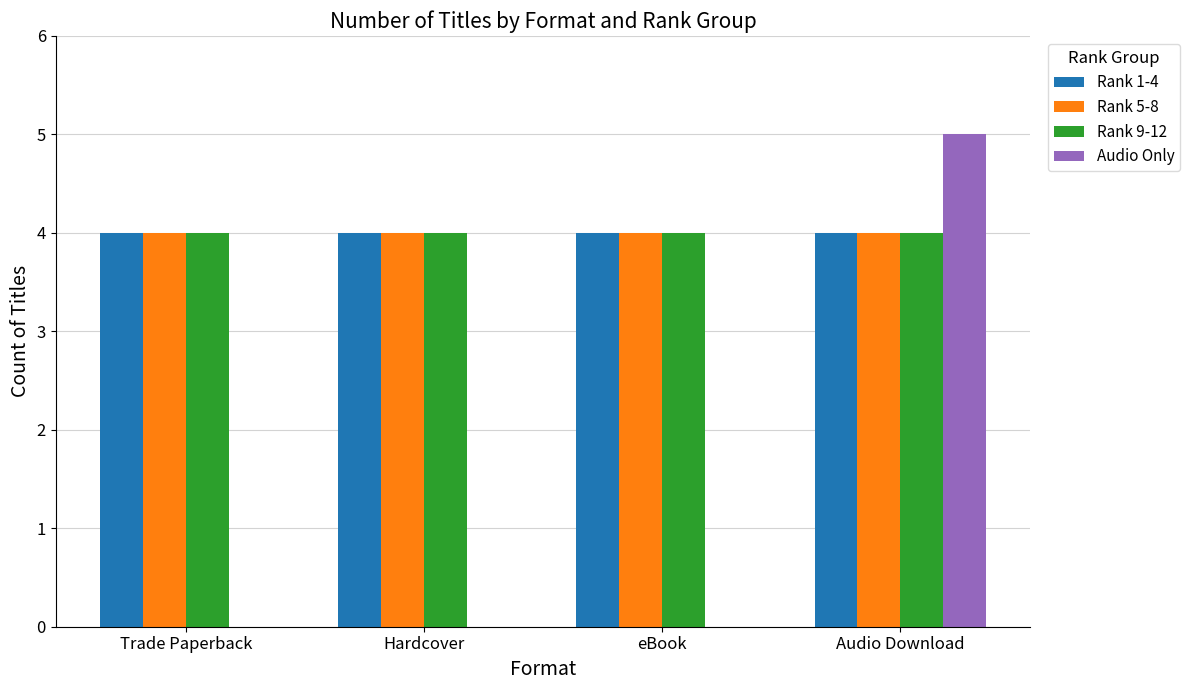

Are the bars horizontal?

No